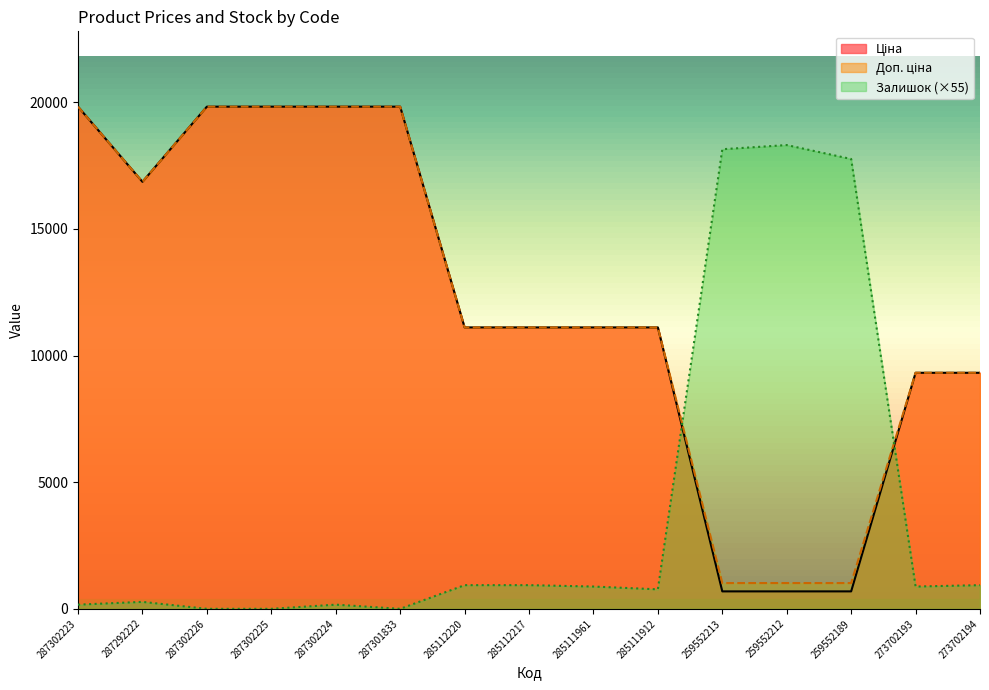

Rank the categories by Залишок value from highest to lowest.

259552212, 259552213, 259552189, 285112220, 285112217, 273702194, 285111961, 273702193, 285111912, 287292222, 287302223, 287302224, 287302226, 287302225, 287301833